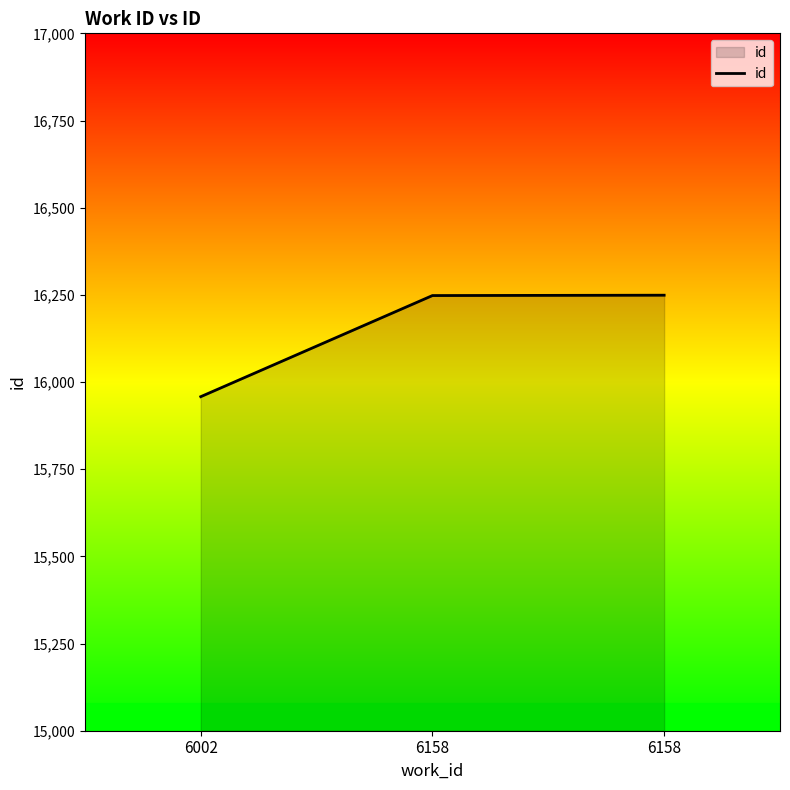

Count the number of categories in the chart.

3